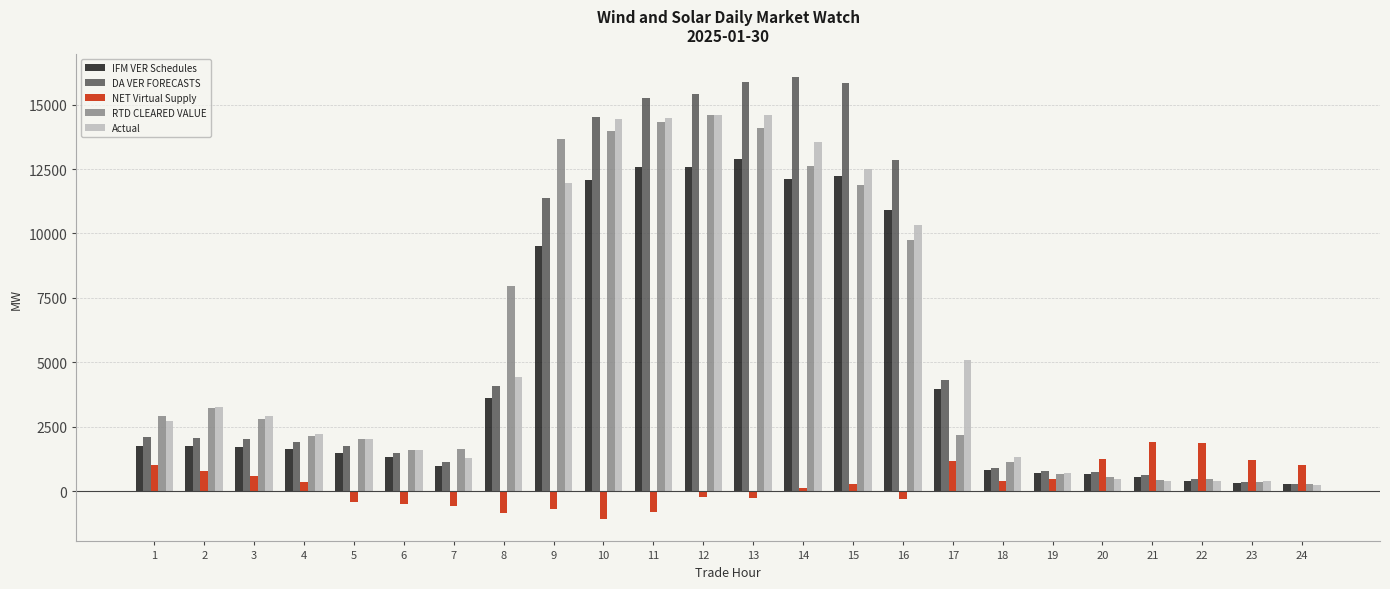

Which series has the widest spread of values?

DA VER FORECASTS